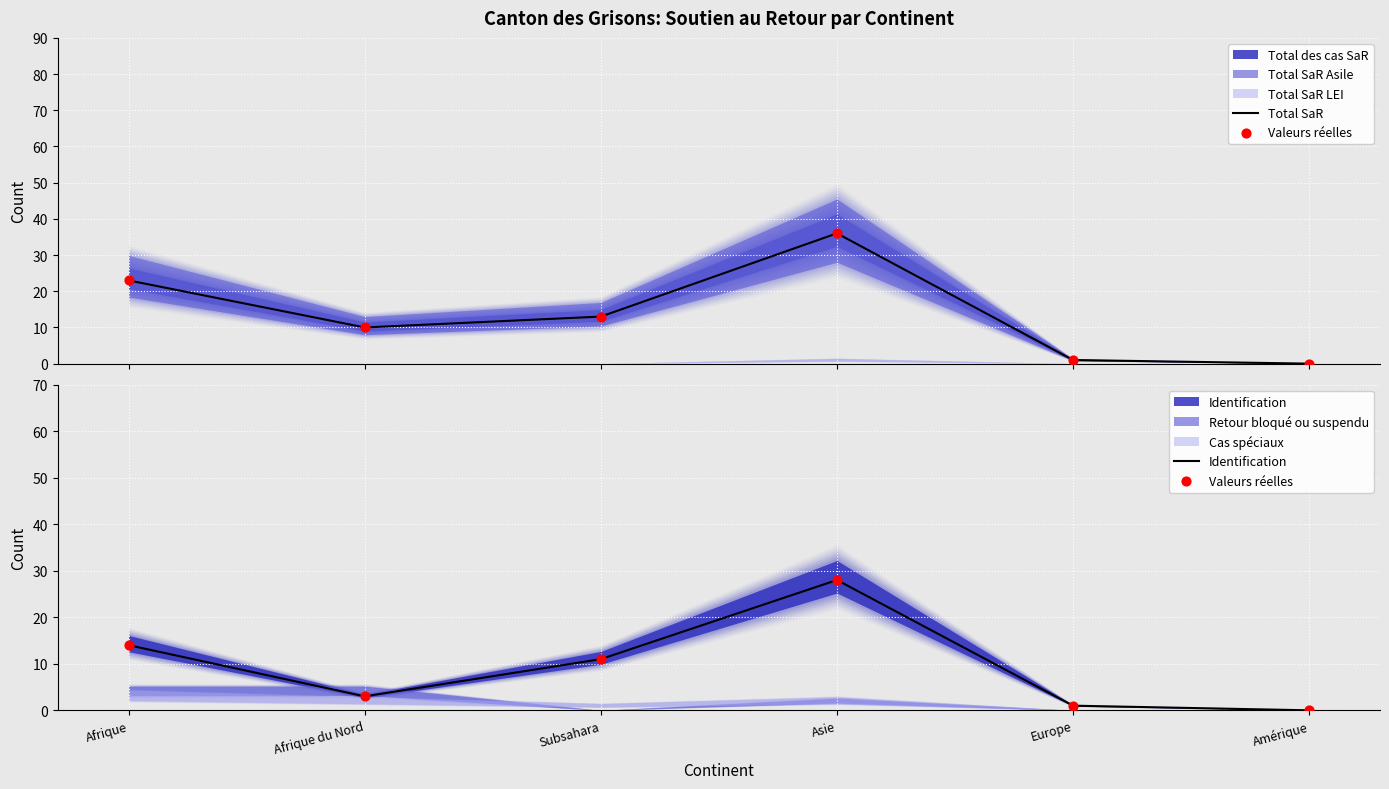

Which series has the largest total across all categories?

Total SaR